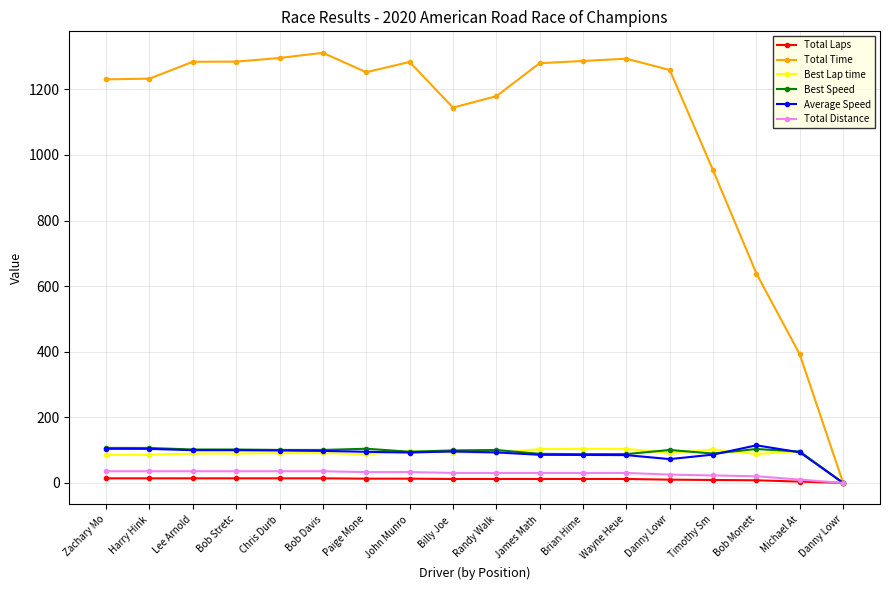

What is the sum of all Total Distance values?

510.5